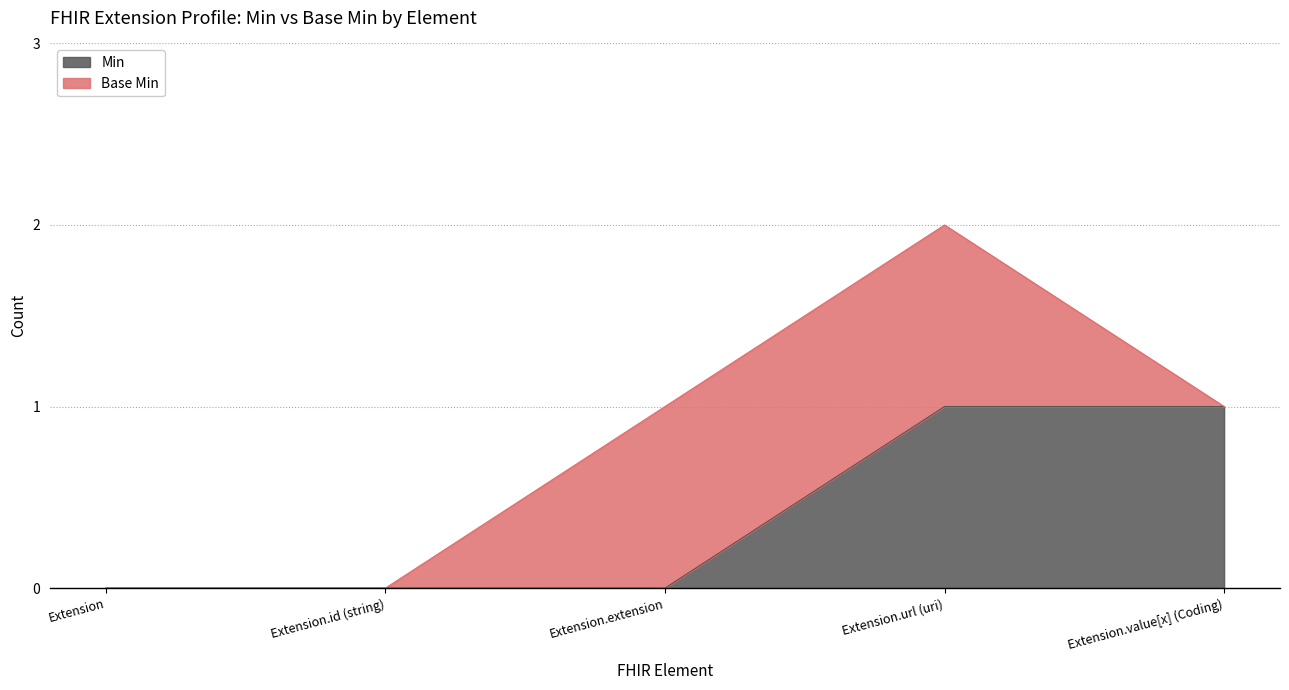

Rank the categories by value from lowest to highest.

Extension, Extension.id (string), Extension.extension, Extension.url (uri), Extension.value[x] (Coding)